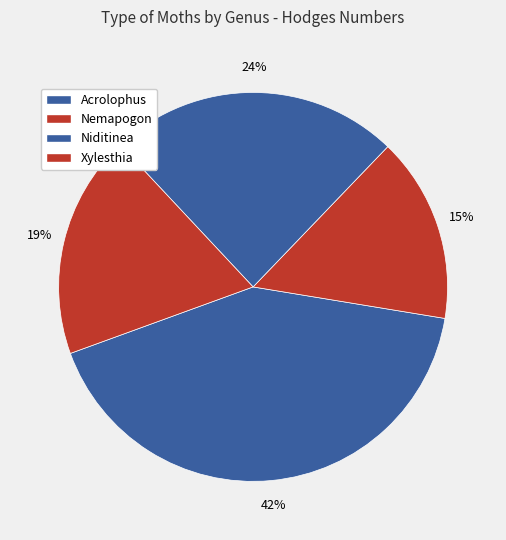

How many slices are in this pie chart?

4